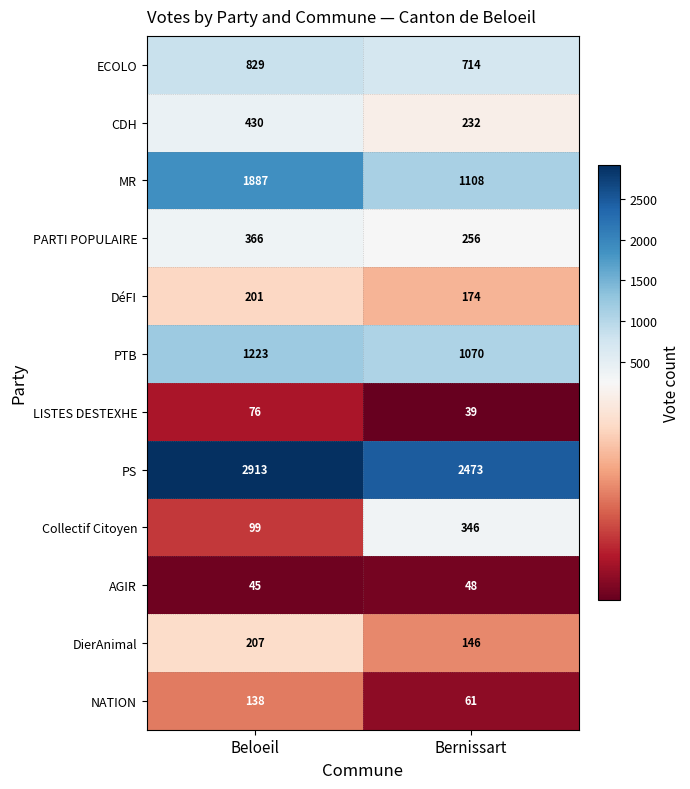

Which label corresponds to the smallest value in the chart?

Bernissart